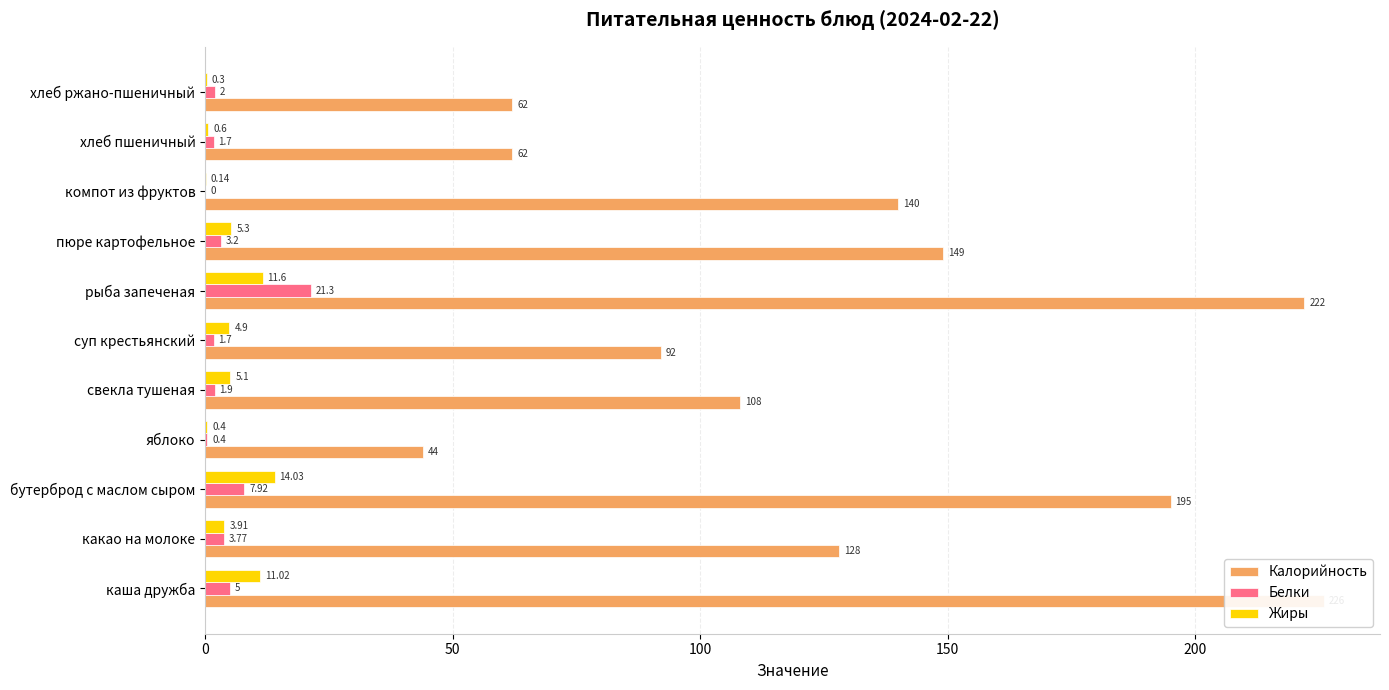

What is the maximum value for Белки?

21.3